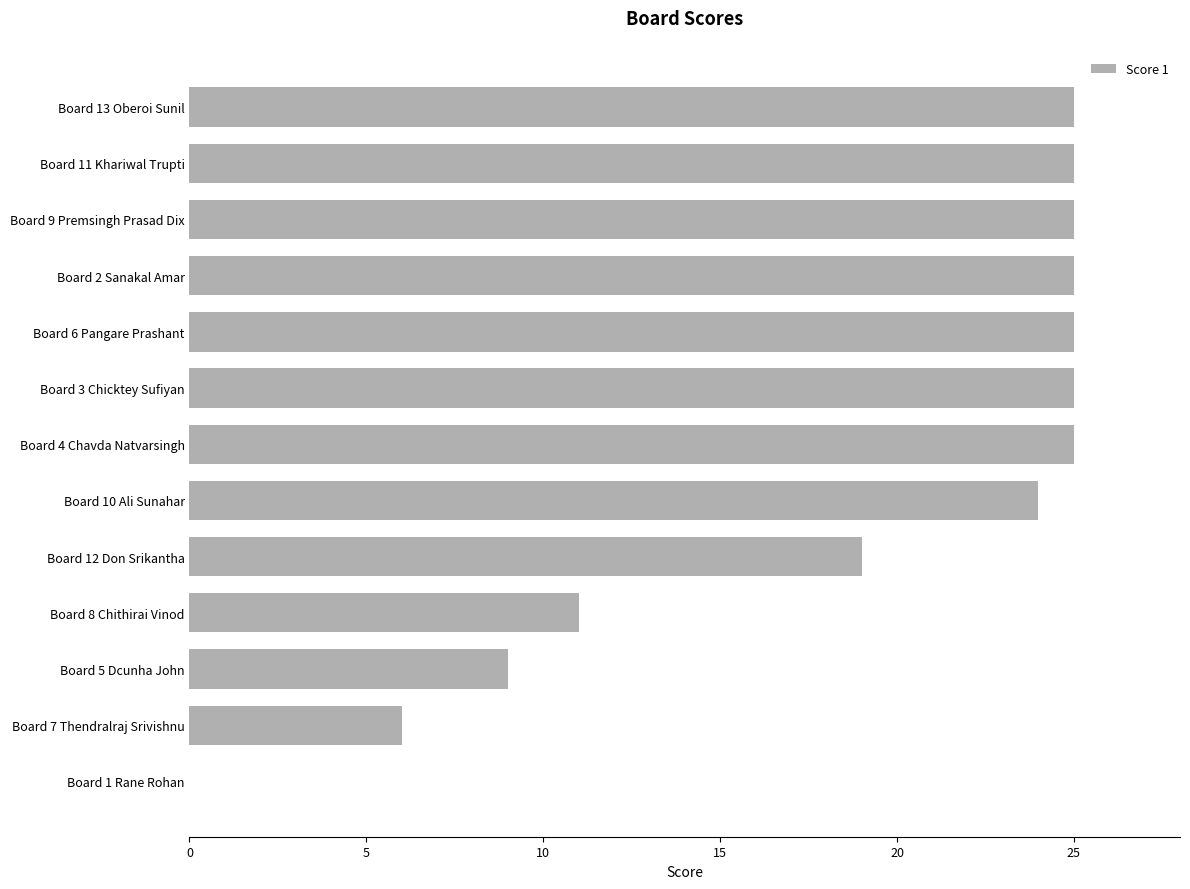

How many values are above zero?

12